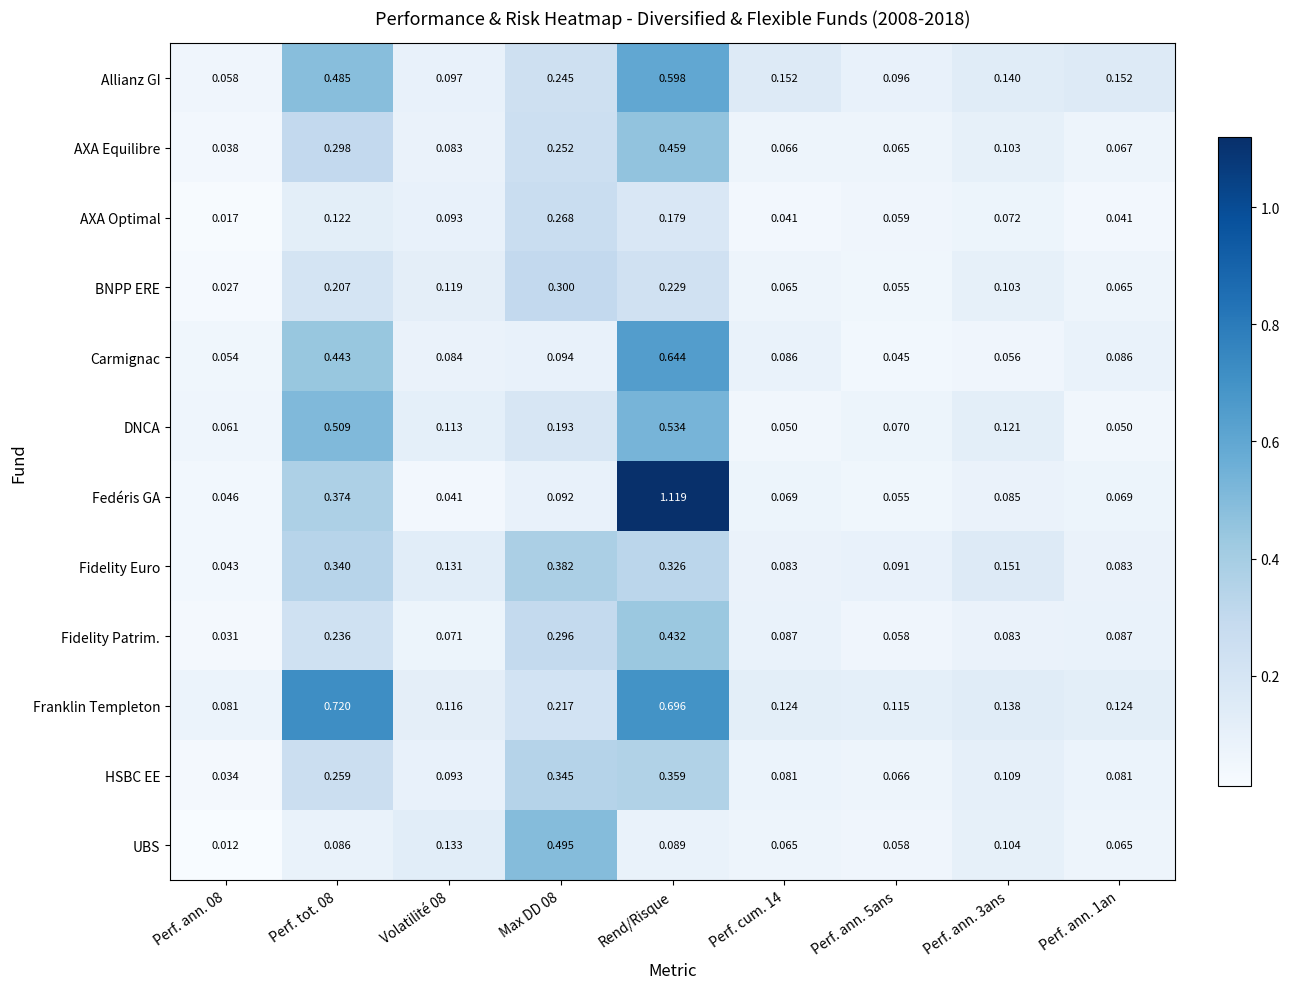

At which label does AXA Equilibre reach its peak?

Rend/Risque